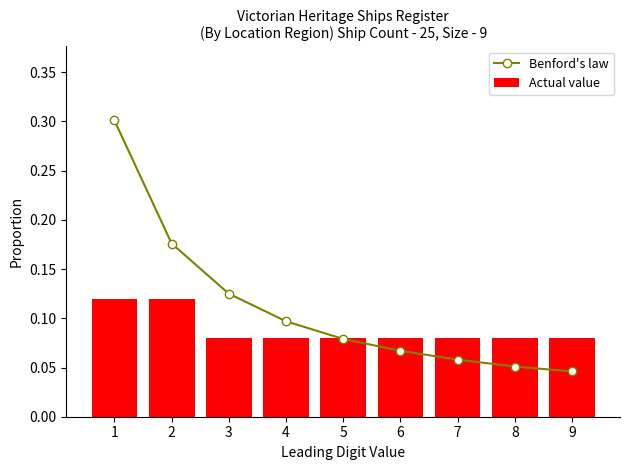

What is the sum of all Actual value values?

0.8